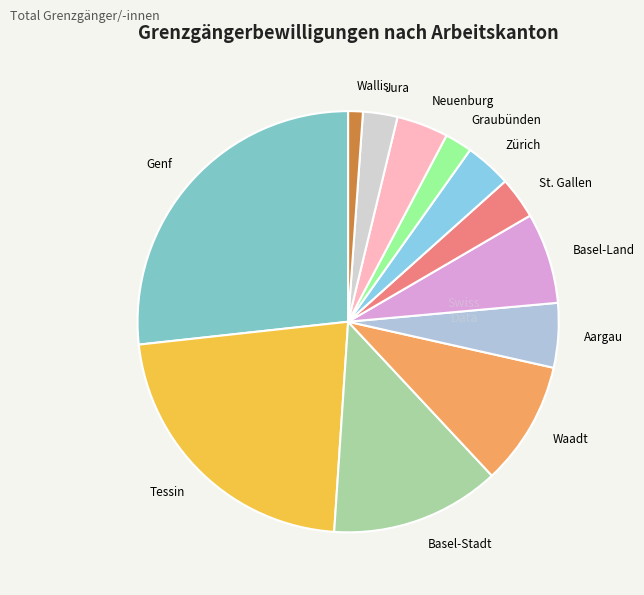

Does Jura account for over 50% of the chart?

No